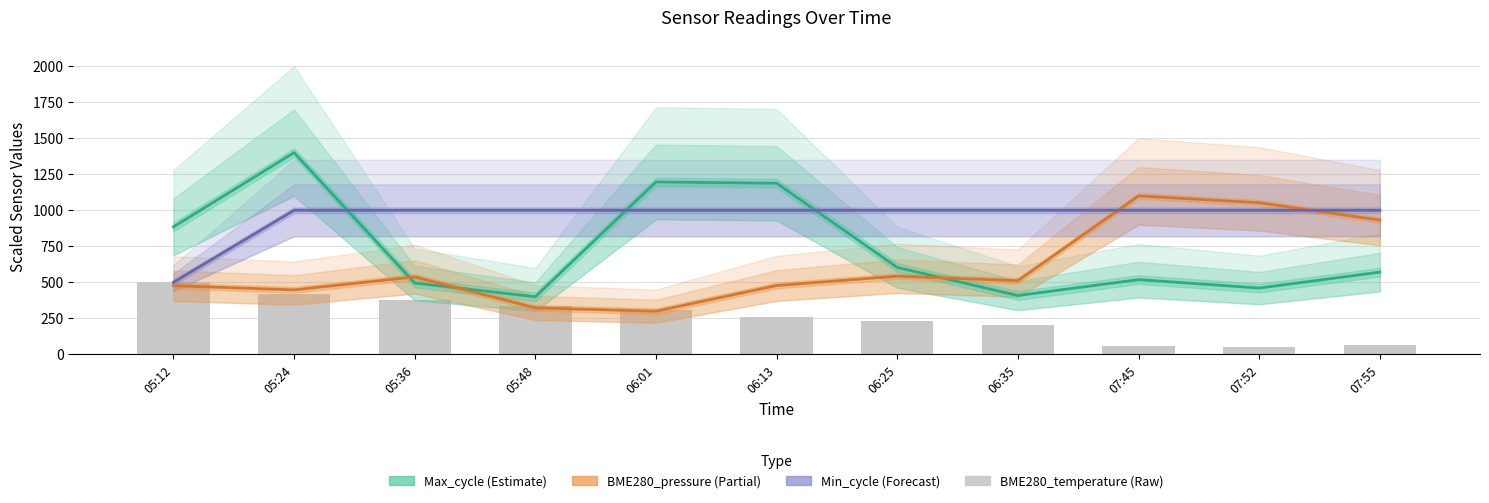

Which category has the highest value across all series?

05:24